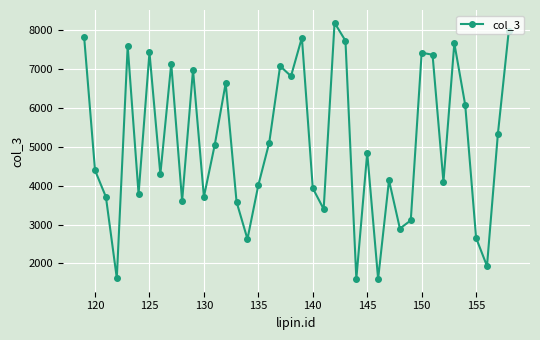

What is the minimum value shown in the chart?

1598